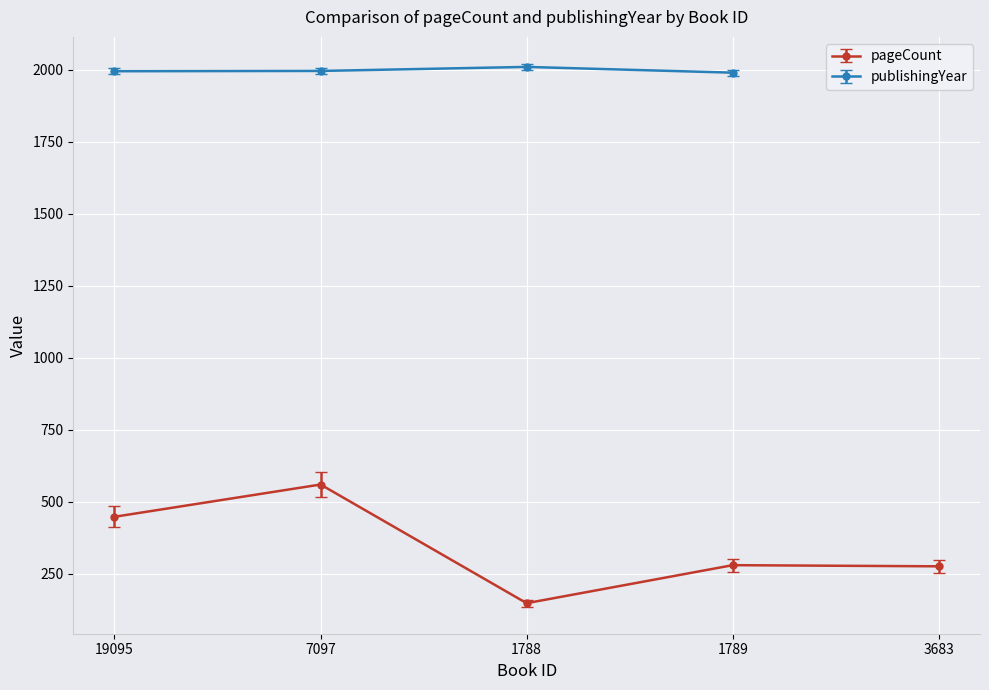

The value at 19095 is 448. True or false?

True